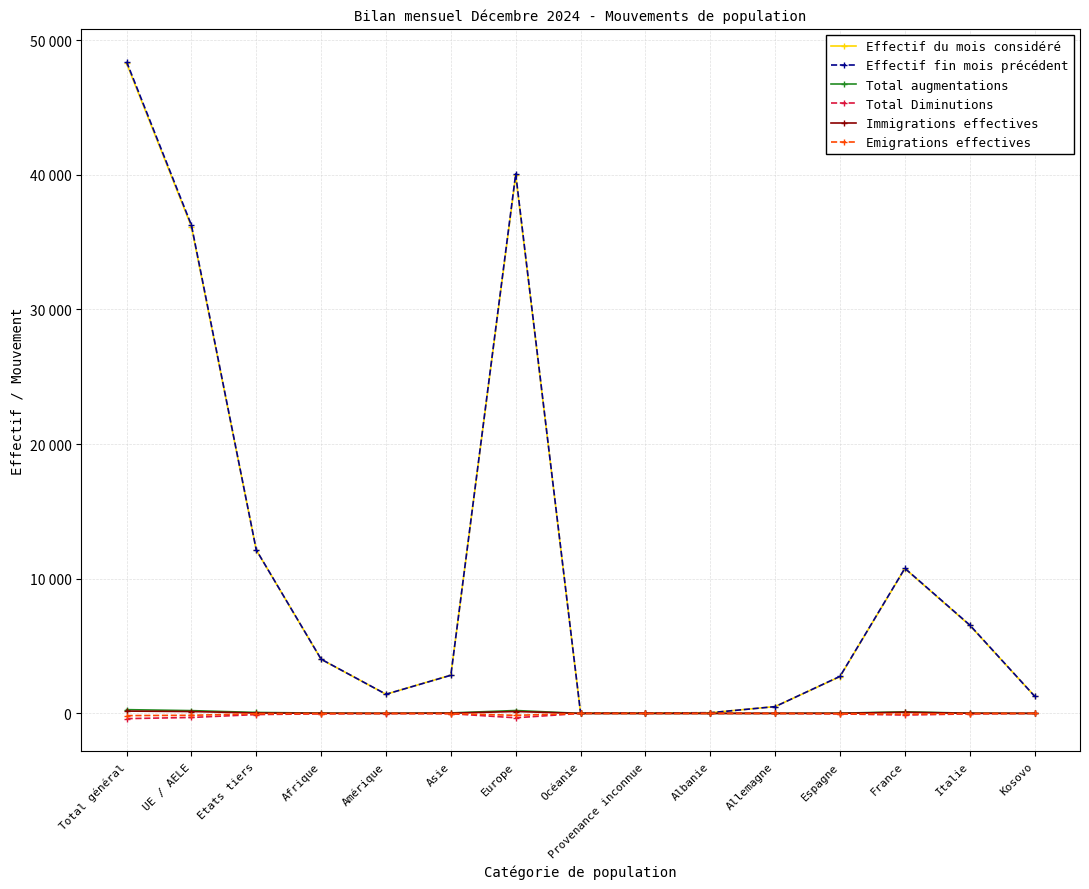

Is this an area chart (filled region under the line)?

No